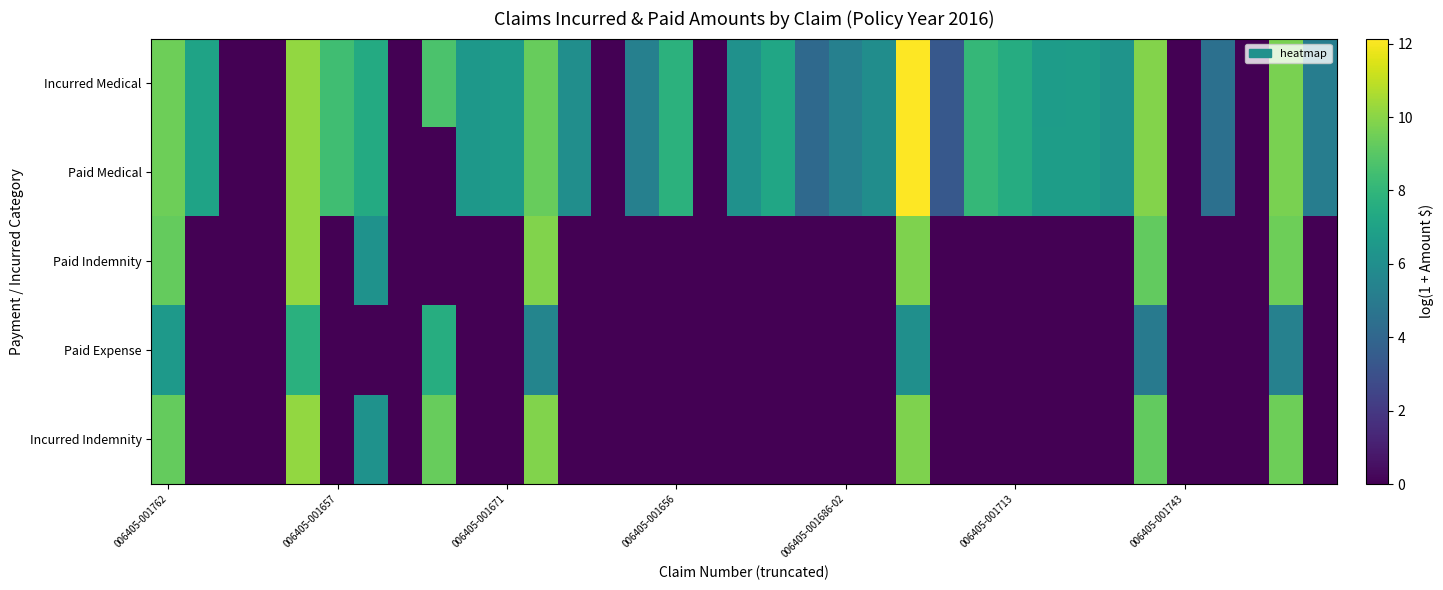

Count the number of categories in the chart.

35